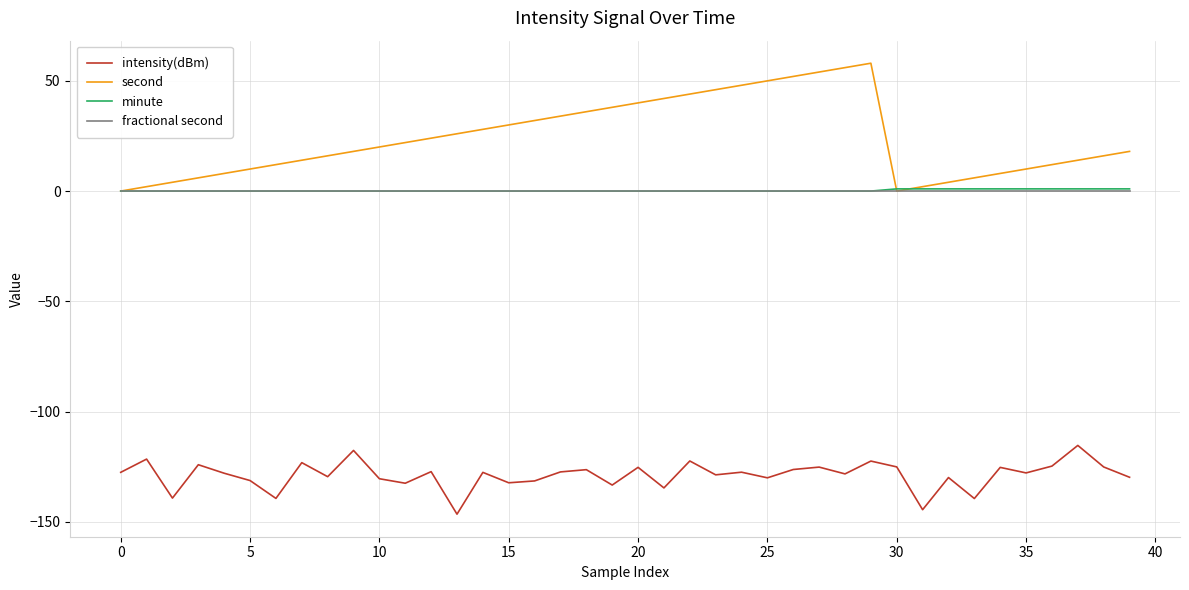

True or false: fractional second and intensity(dBm) intersect in this chart.

False